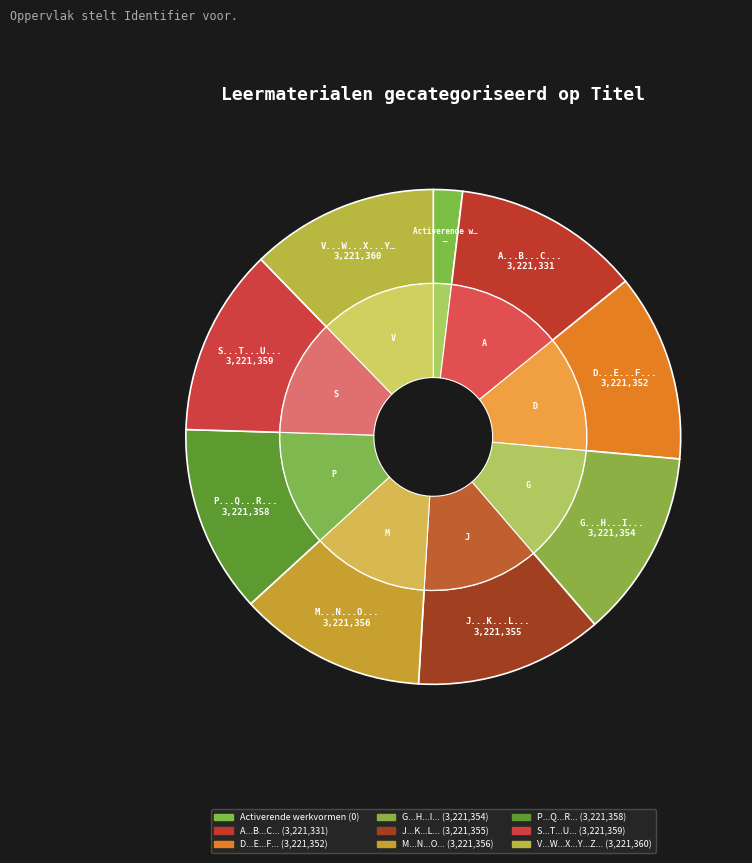

What is the change in value from M...N...O... to V...W...X...Y...Z...?

+4